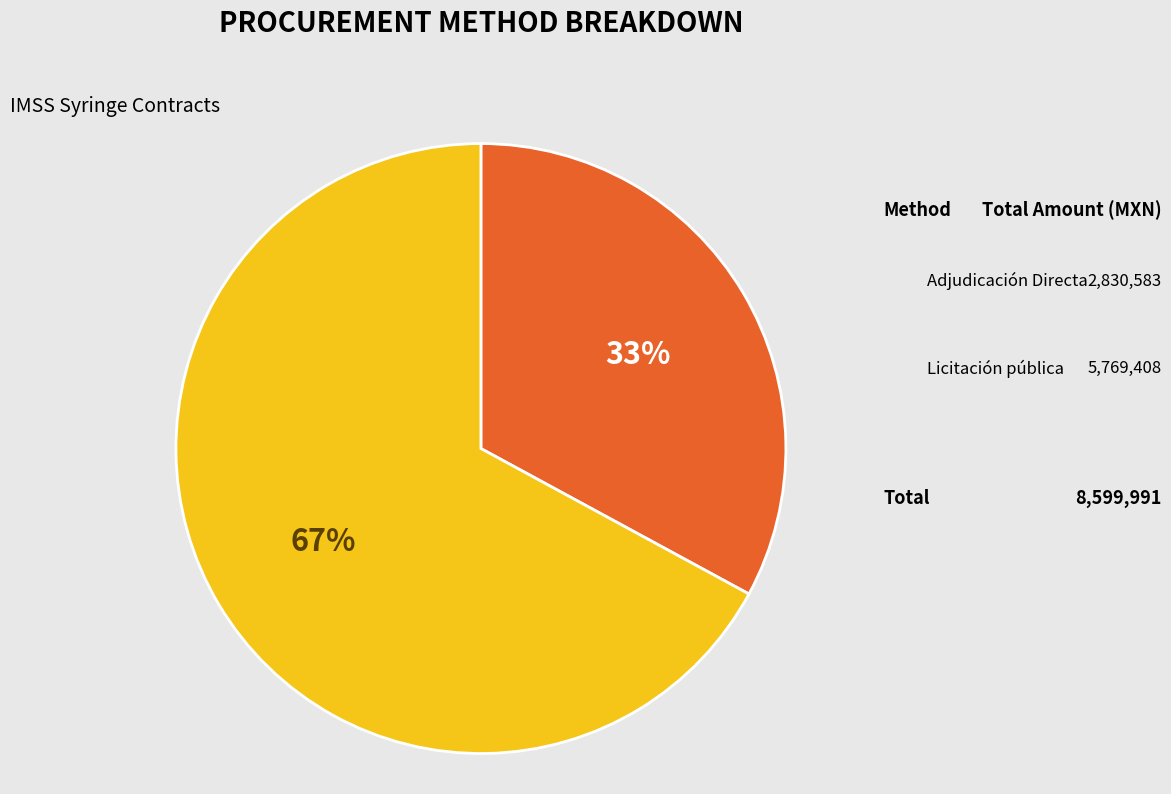

Is there any slice that represents more than half of the pie?

Yes